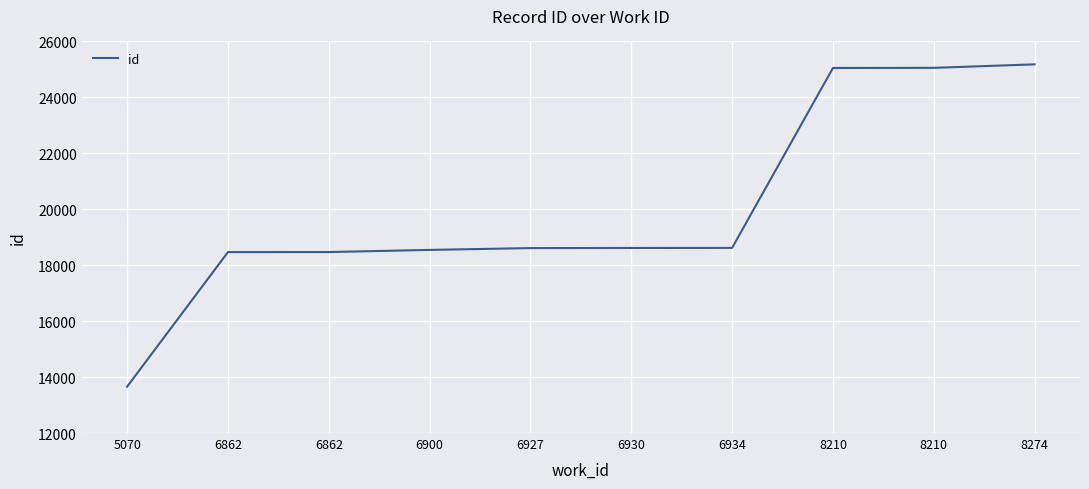

Is this an area chart (filled region under the line)?

No